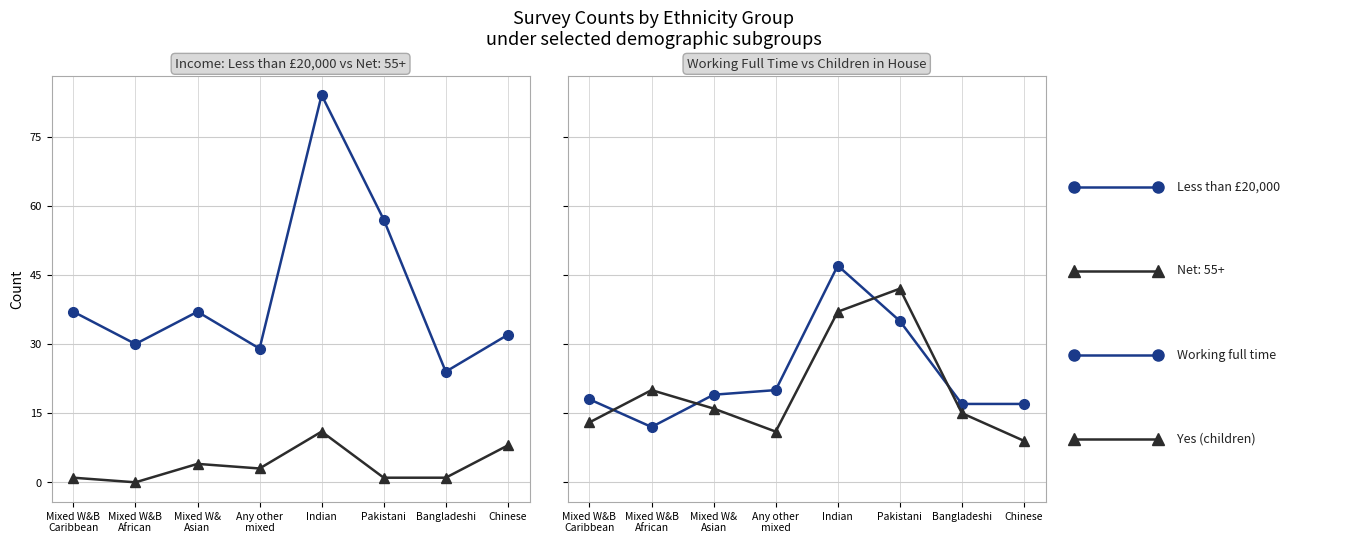

How many categories are shown in the chart?

8